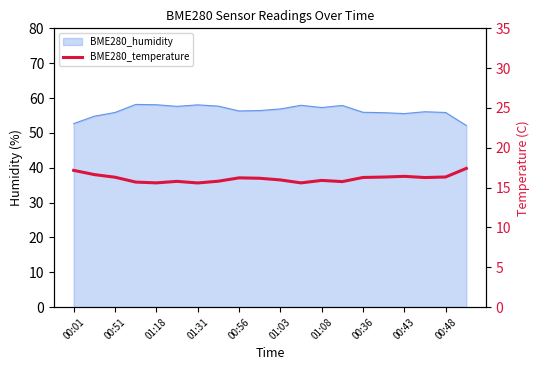

Count the number of values greater than 16.

11